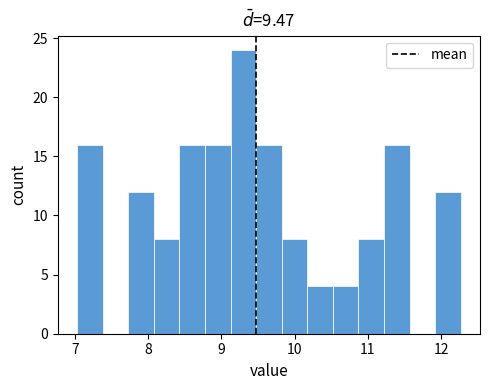

Around what value on the x-axis is the tallest bar? Give the approximate position of its centre, as read against the axis.

9.3